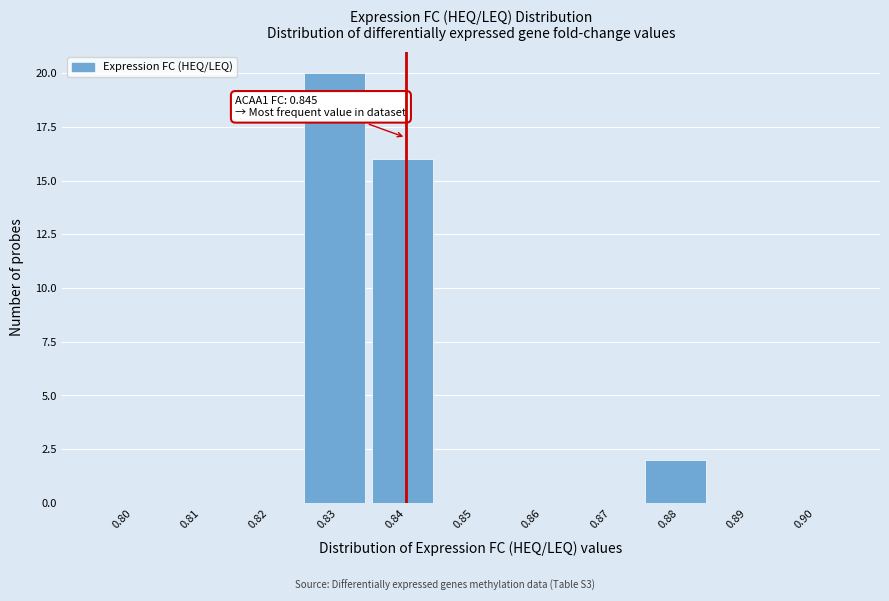

What is the greatest value displayed?

20